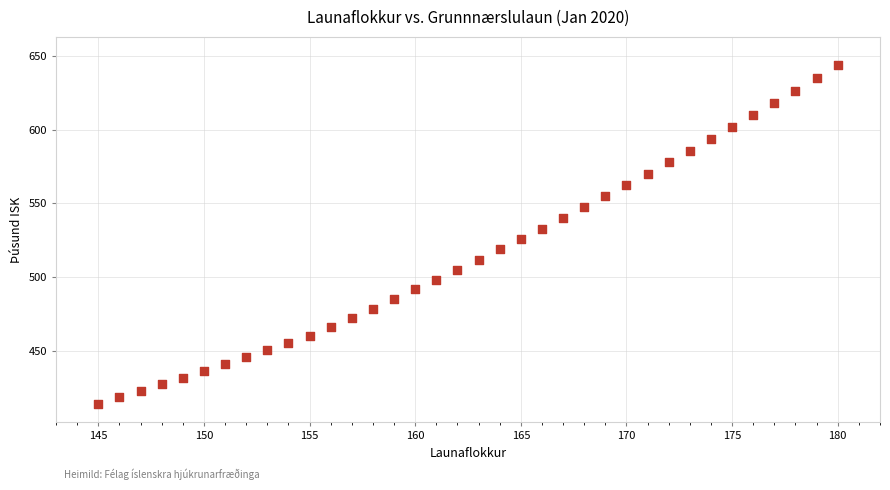

What is the range of Y values (max minus min)?

229.8